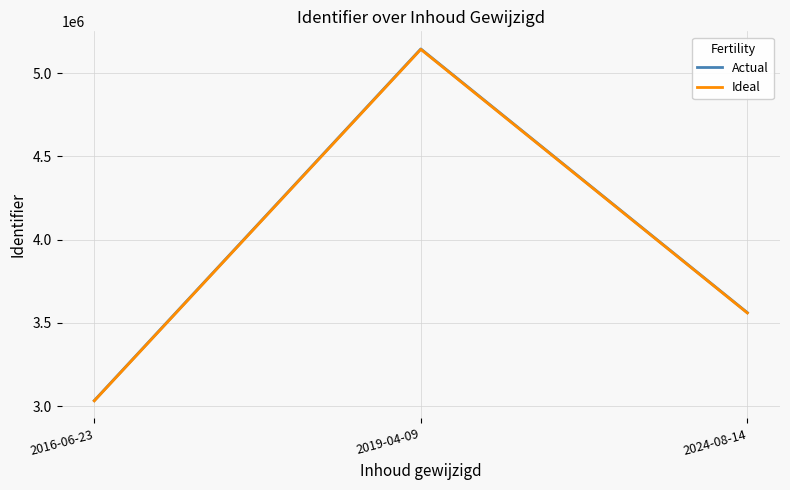

What position from the left is 2016-06-23?

1